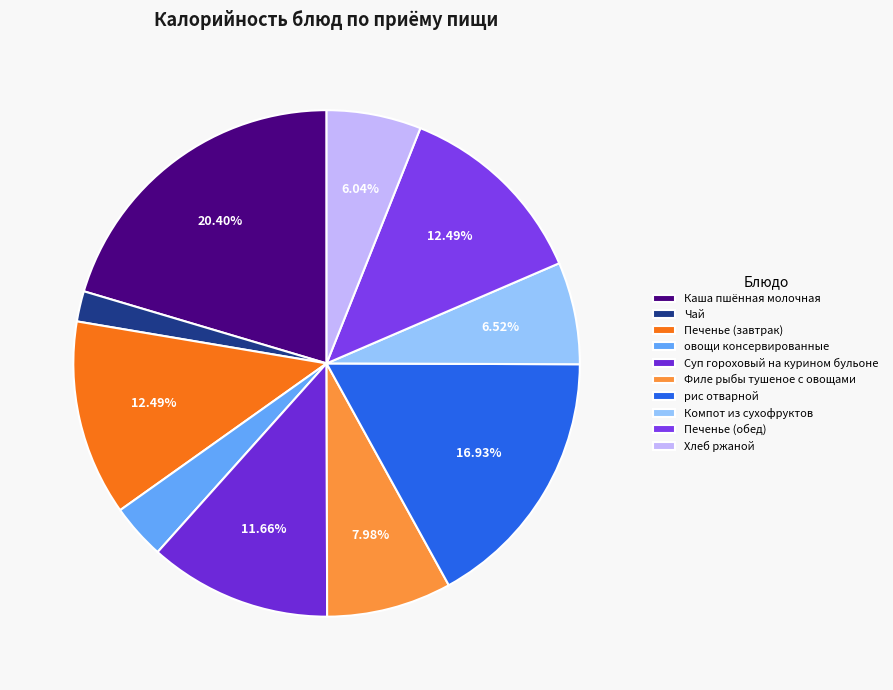

How many segments does this pie chart have?

10